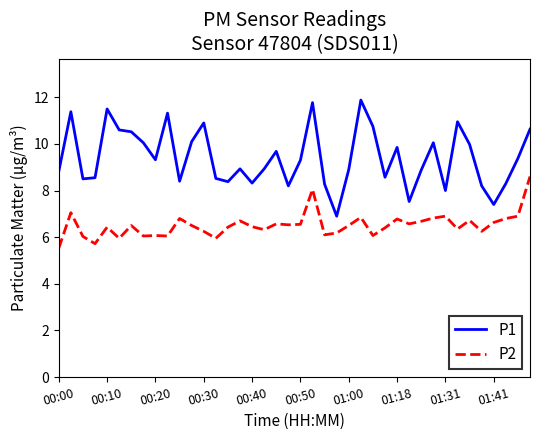

How many values in the P1 series are below 9?

20